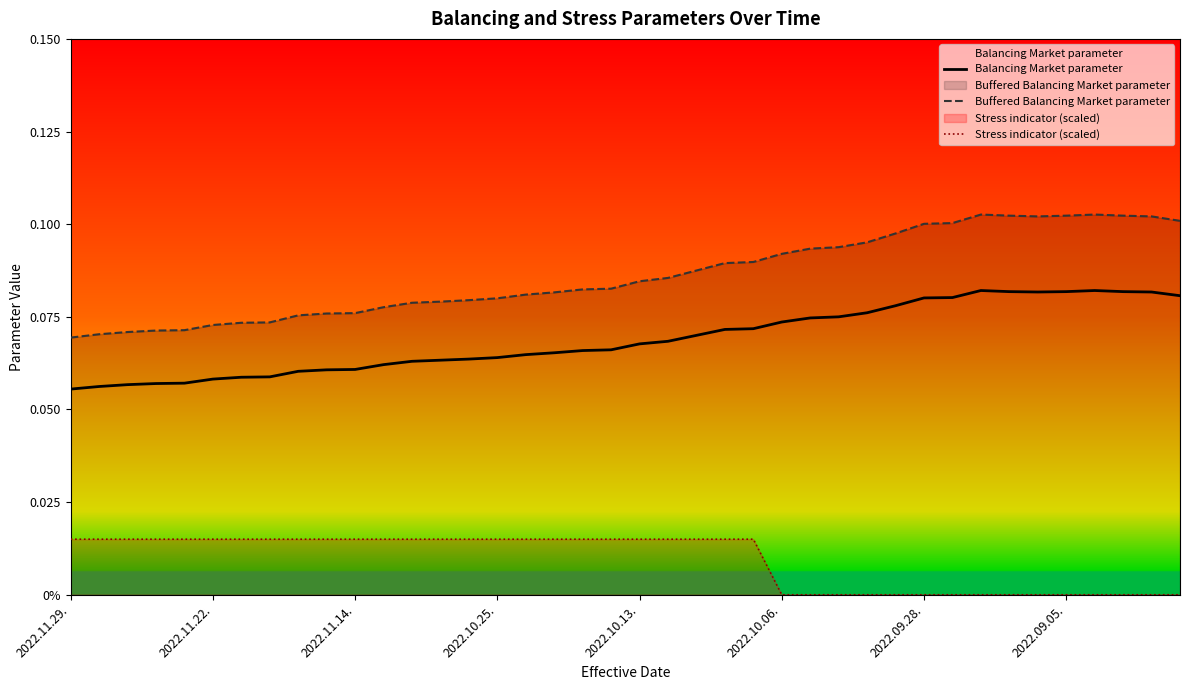

Reading left to right, transcribe all the data shown in this chart.

Balancing Market parameter: 0.1	0.1	0.1	0.1	0.1	0.1	0.1	0.1	0.1	0.1	0.1	0.1	0.1	0.1	0.1	0.1	0.1	0.1	0.1	0.1	0.1	0.1	0.1	0.1	0.1	0.1	0.1	0.1	0.1	0.1	0.1	0.1	0.1	0.1	0.1	0.1	0.1	0.1	0.1	0.1
Buffered Balancing Market parameter: 0.1	0.1	0.1	0.1	0.1	0.1	0.1	0.1	0.1	0.1	0.1	0.1	0.1	0.1	0.1	0.1	0.1	0.1	0.1	0.1	0.1	0.1	0.1	0.1	0.1	0.1	0.1	0.1	0.1	0.1	0.1	0.1	0.1	0.1	0.1	0.1	0.1	0.1	0.1	0.1
Stress indicator (scaled): 0.0	0.0	0.0	0.0	0.0	0.0	0.0	0.0	0.0	0.0	0.0	0.0	0.0	0.0	0.0	0.0	0.0	0.0	0.0	0.0	0.0	0.0	0.0	0.0	0.0	0.0	0.0	0.0	0.0	0.0	0.0	0.0	0.0	0.0	0.0	0.0	0.0	0.0	0.0	0.0